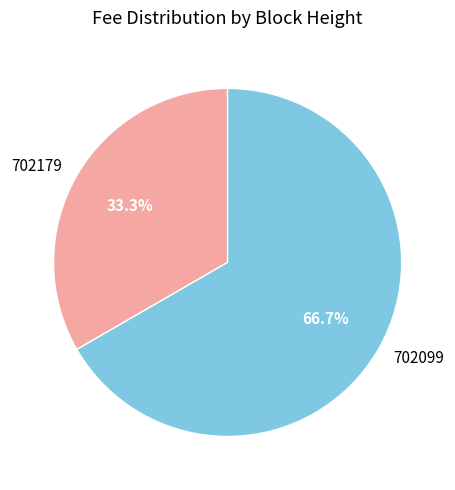

Count the number of slices in the pie.

2